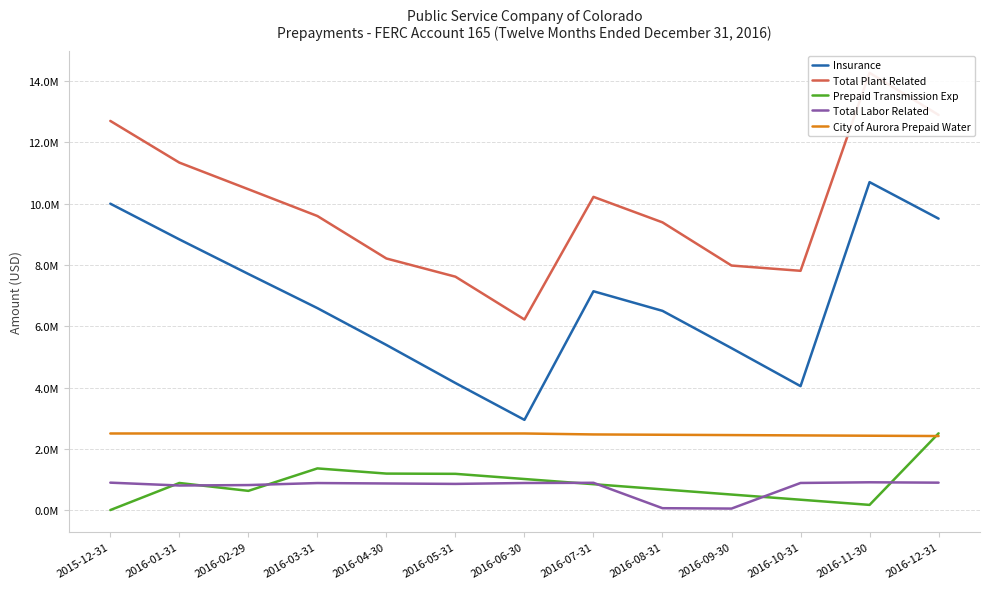

At how many categories does at least one series exceed 13469588?

1